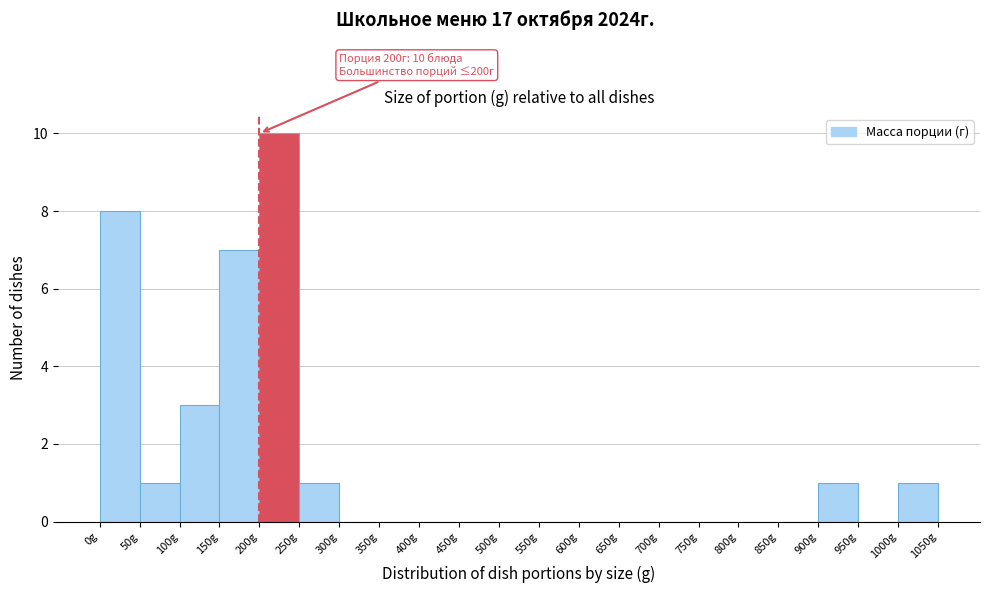

Which range on the x-axis has the tallest bar?

200 to 250